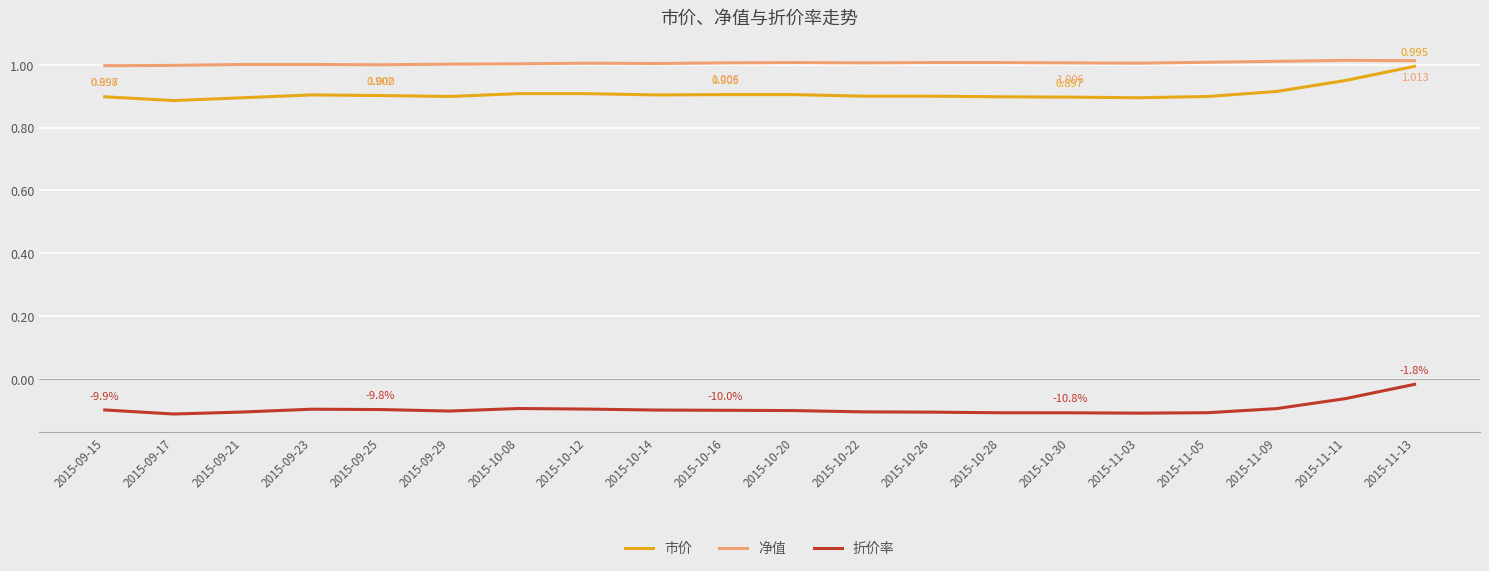

True or false: 市价 and 折价率 intersect in this chart.

False